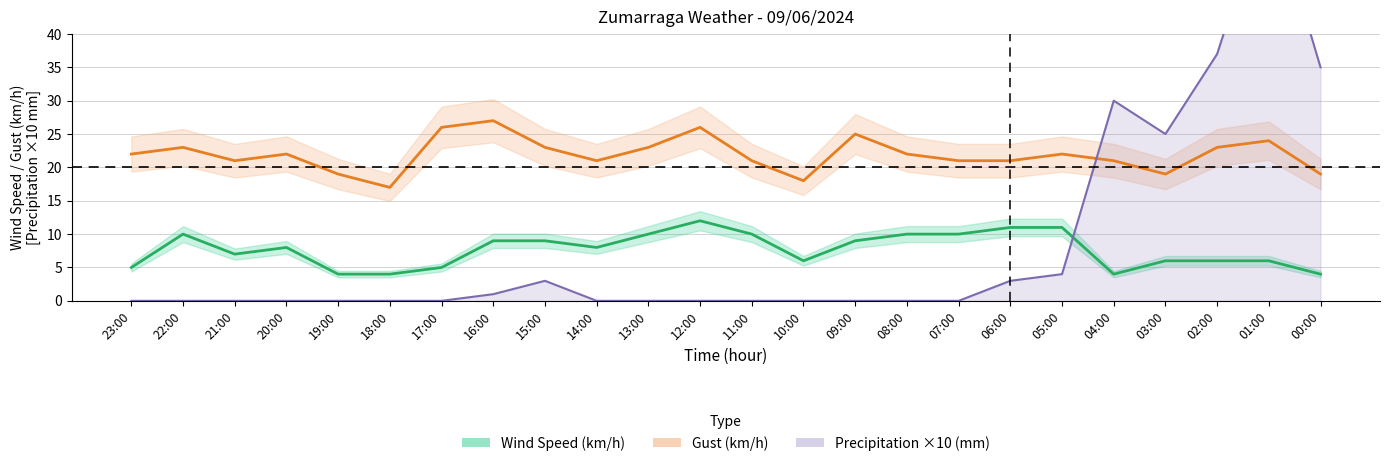

What is the maximum value shown in the chart?

61